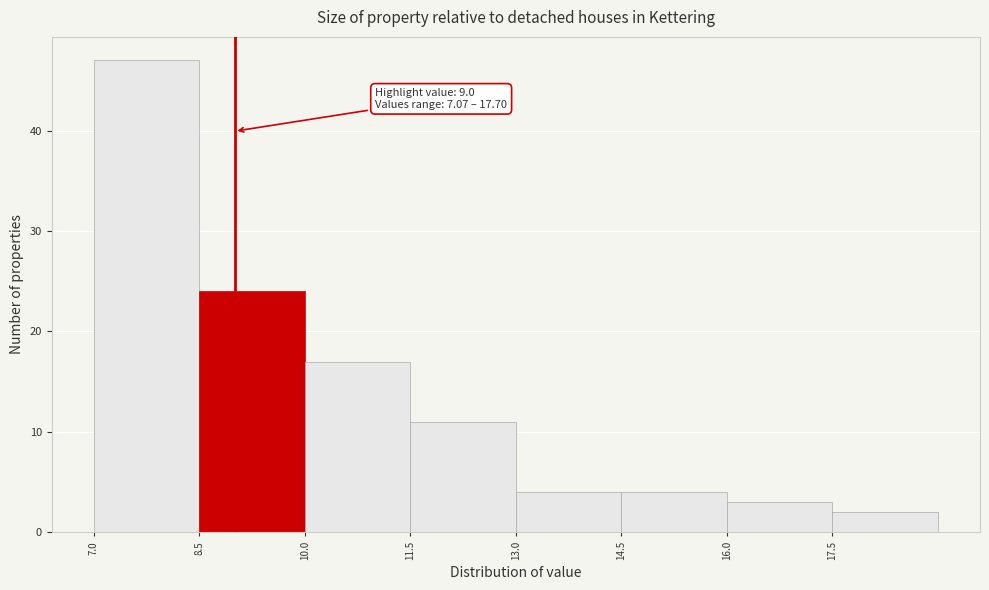

Over which range of the x-axis is the bar tallest?

7.0 to 8.5